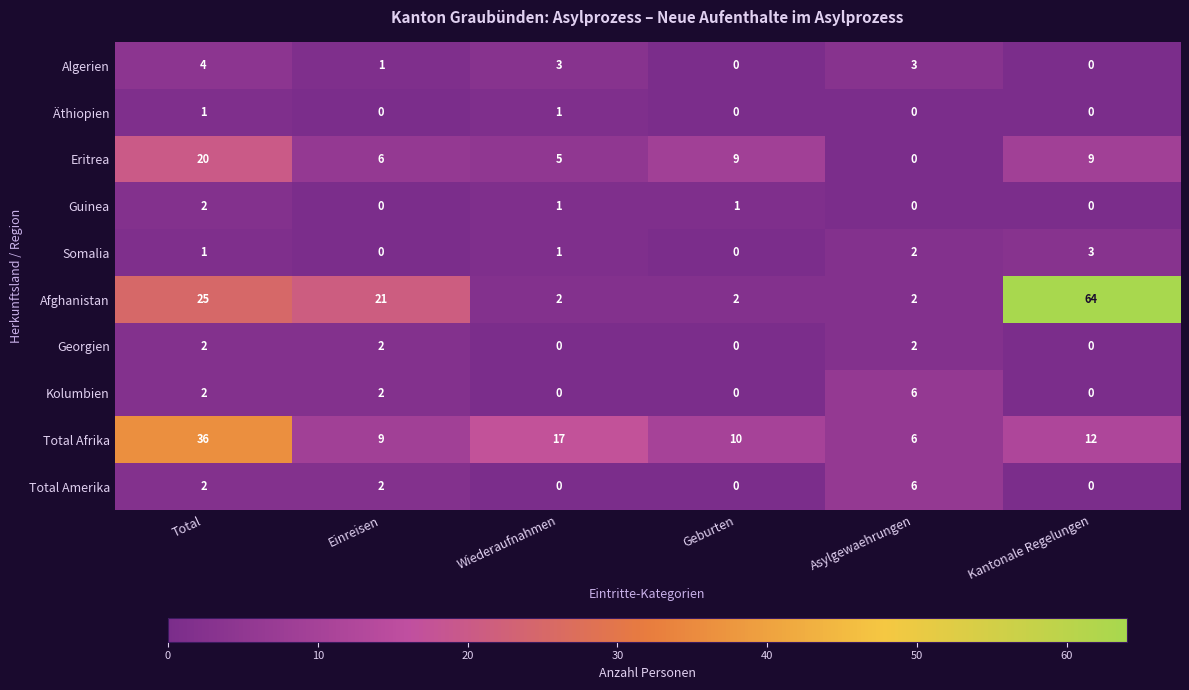

How many distinct data groups are displayed?

10